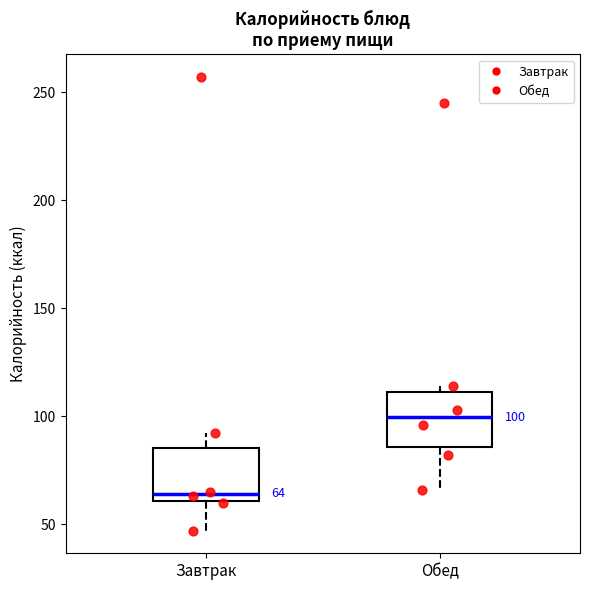

Which box's median line is the lowest?

Завтрак